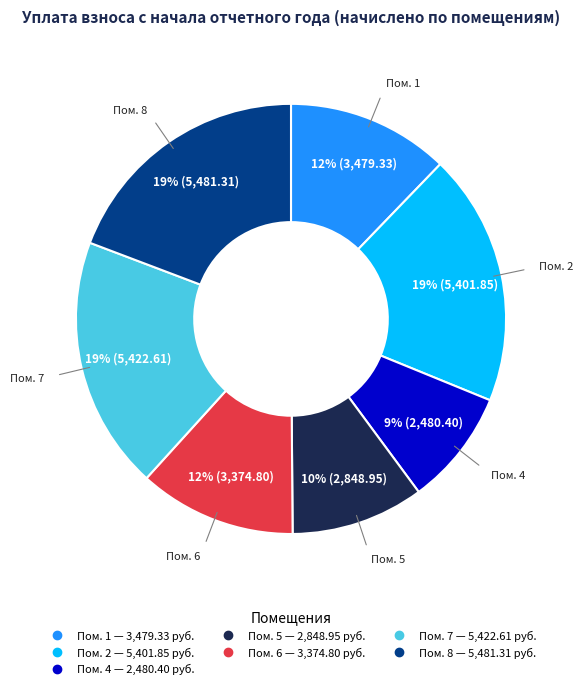

Is there a majority slice in this chart?

No